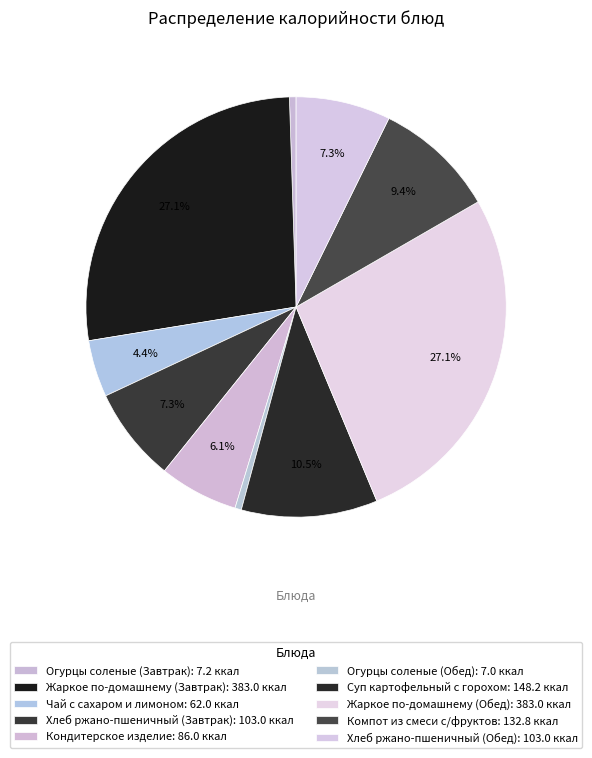

Which slice is the smallest?

Огурцы соленые (Обед)